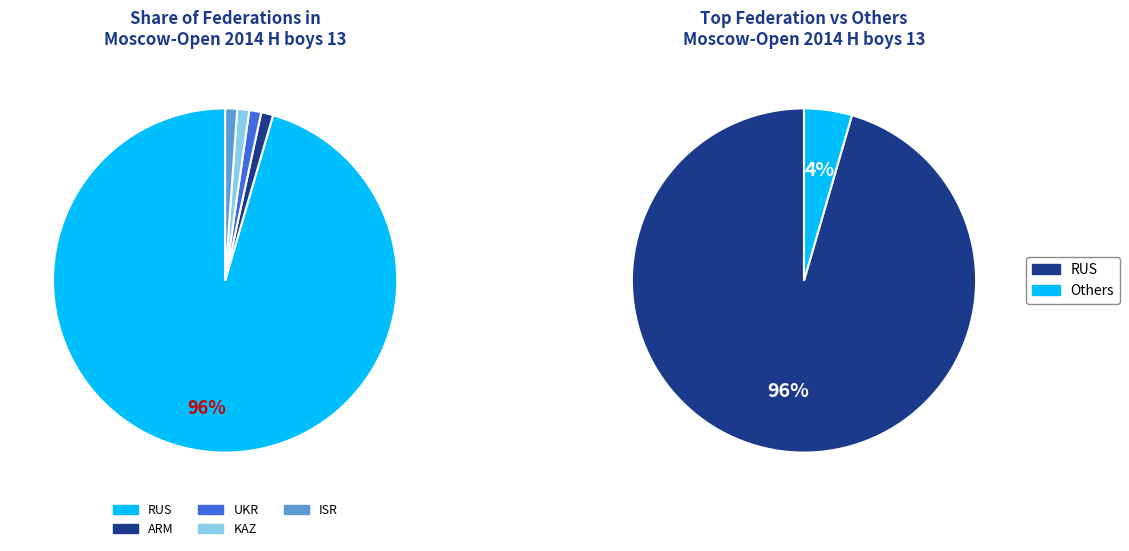

To the nearest percent, what percentage of the pie is RUS?

96%